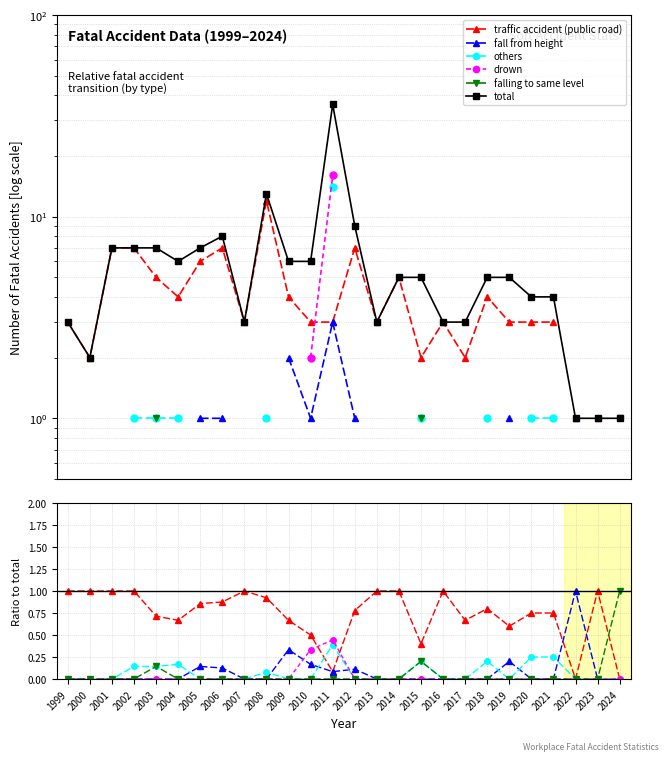

What is the total value across all series at 2004?

6.8